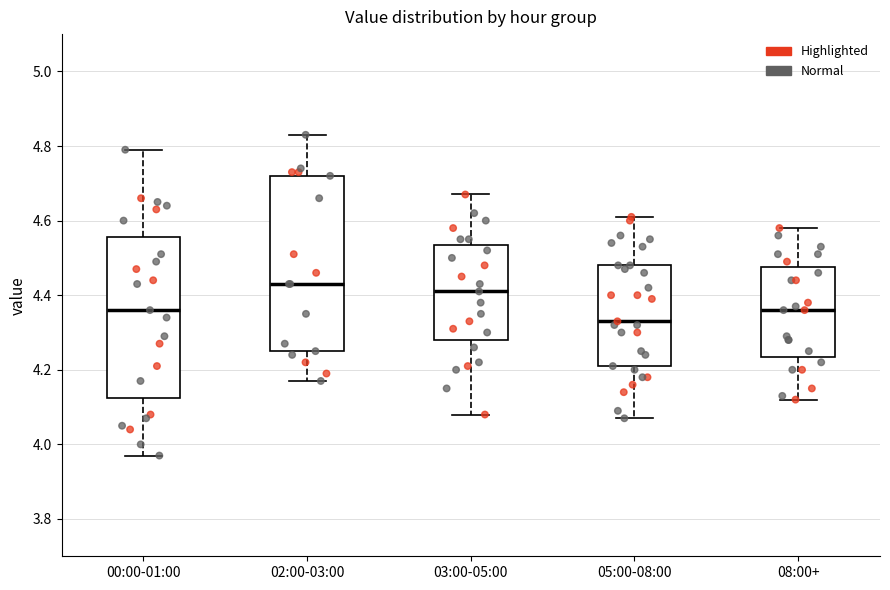

Where is the lower edge of the box for 00:00-01:00 on the y-axis? The values are not printed on the chart, so give them approximately, as read against the axis.

4.12